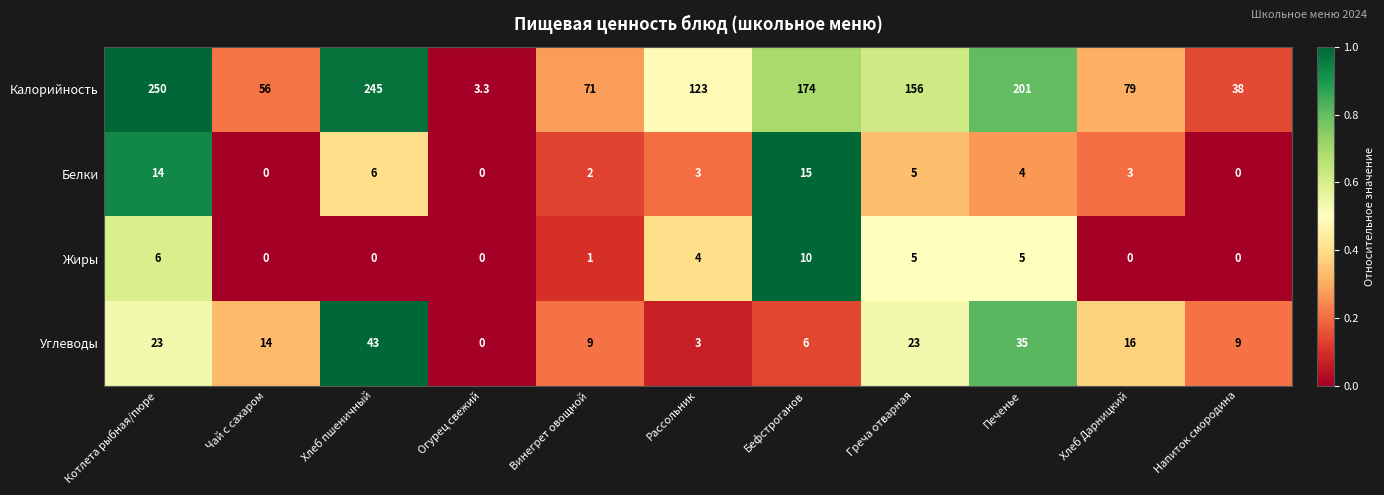

List the series in order of their peak value, highest first.

Калорийность, Углеводы, Белки, Жиры